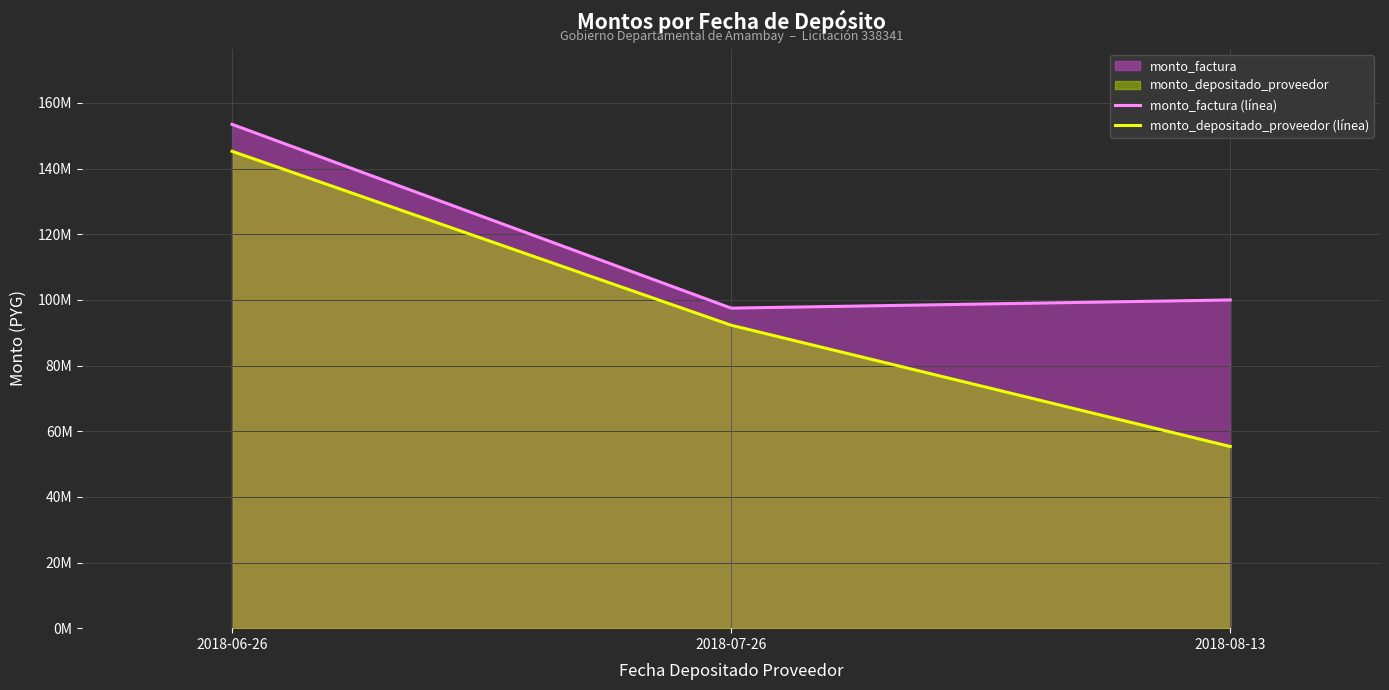

Reading left to right, list all the values displayed in this chart.

monto_factura (línea): 2018-06-26=153456825	2018-07-26=97479500	2018-08-13=99968625
monto_depositado_proveedor (línea): 2018-06-26=145253860	2018-07-26=92268778	2018-08-13=55327551